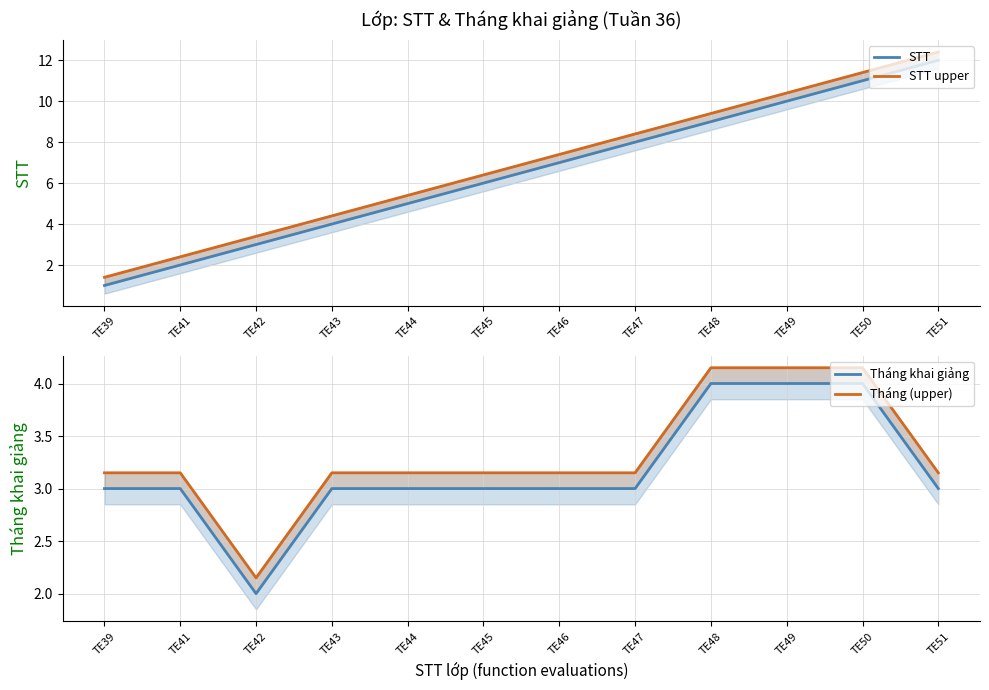

Where does the STT upper series first go above 7?

TE46